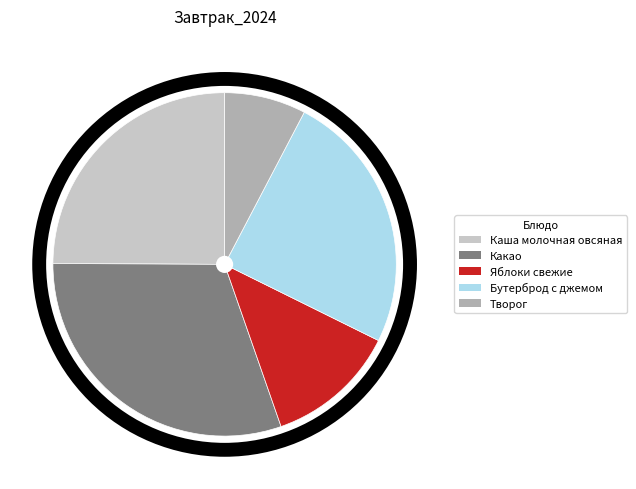

Between Бутерброд с джемом and Какао, which is larger?

Какао